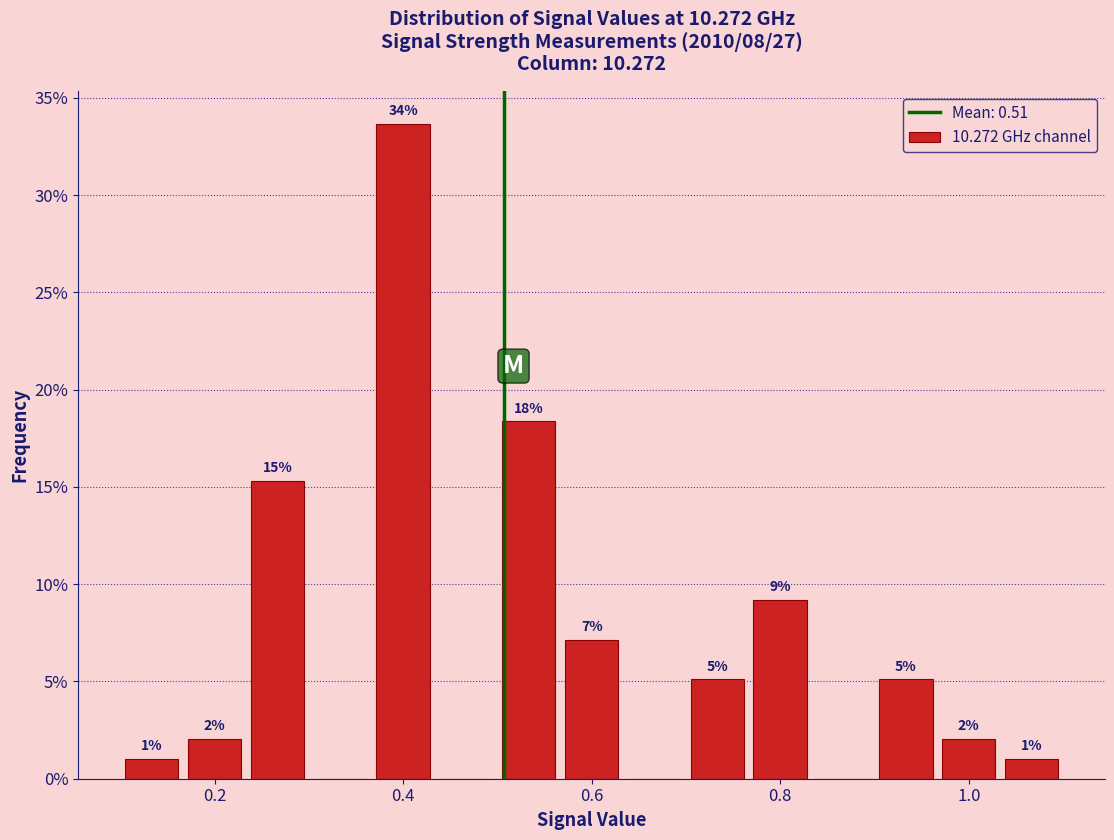

Around what value on the x-axis is the tallest bar? Give the approximate position of its centre, as read against the axis.

0.40